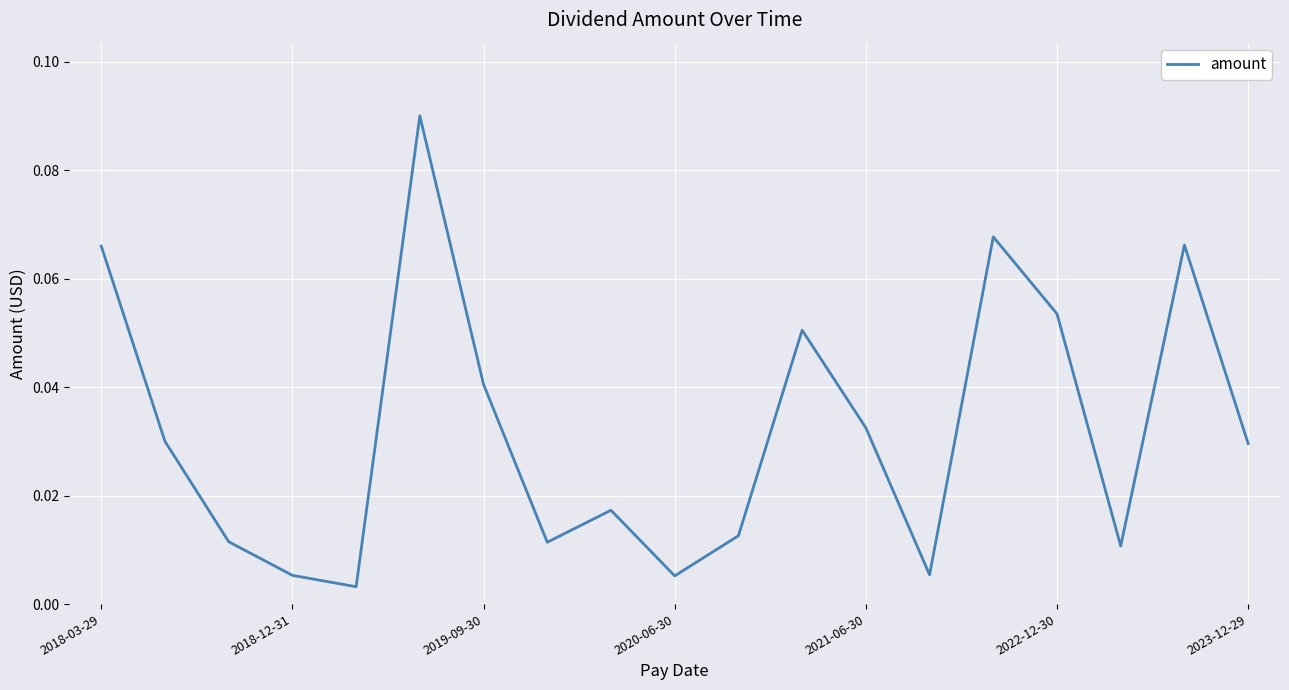

What is the maximum value shown in the chart?

0.1